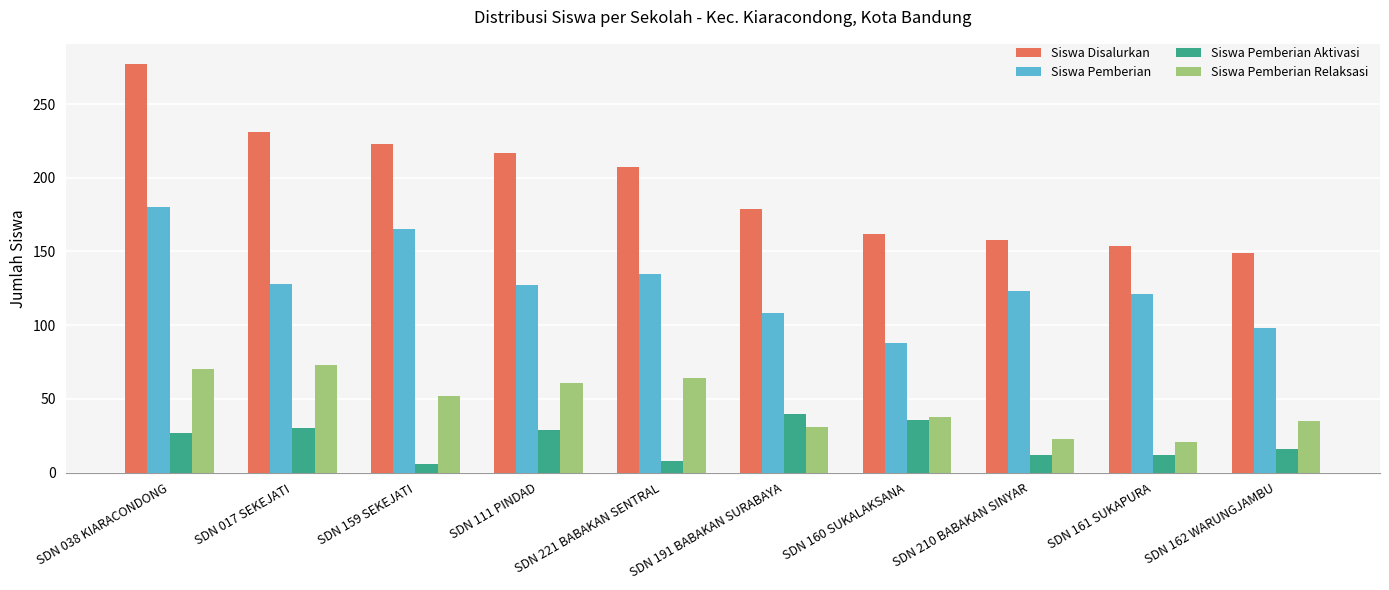

How many distinct data groups are displayed?

4